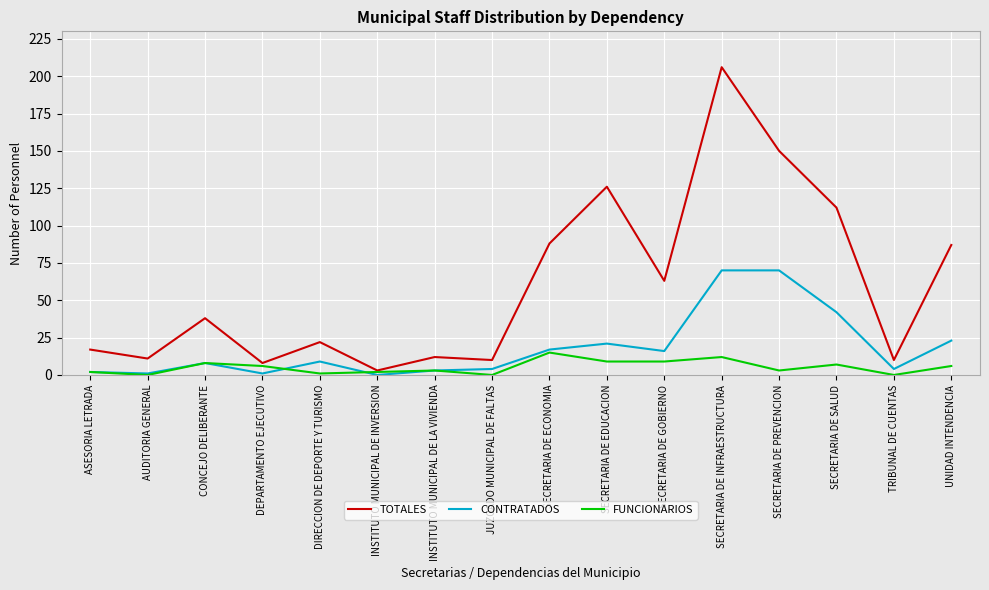

Between JUZGADO MUNICIPAL DE FALTAS and SECRETARIA DE GOBIERNO, which series saw the biggest shift?

TOTALES